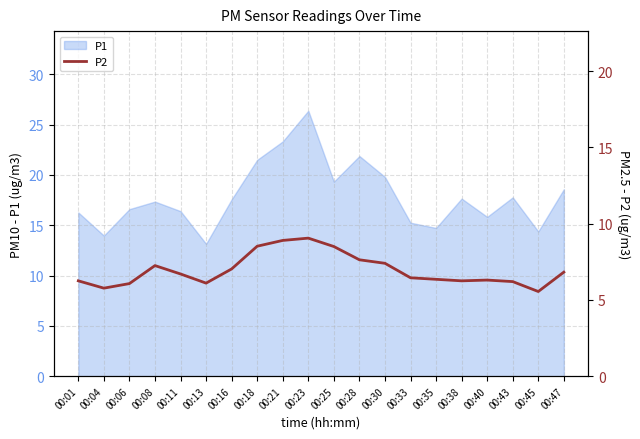

At which label does P1 reach its peak?

00:23